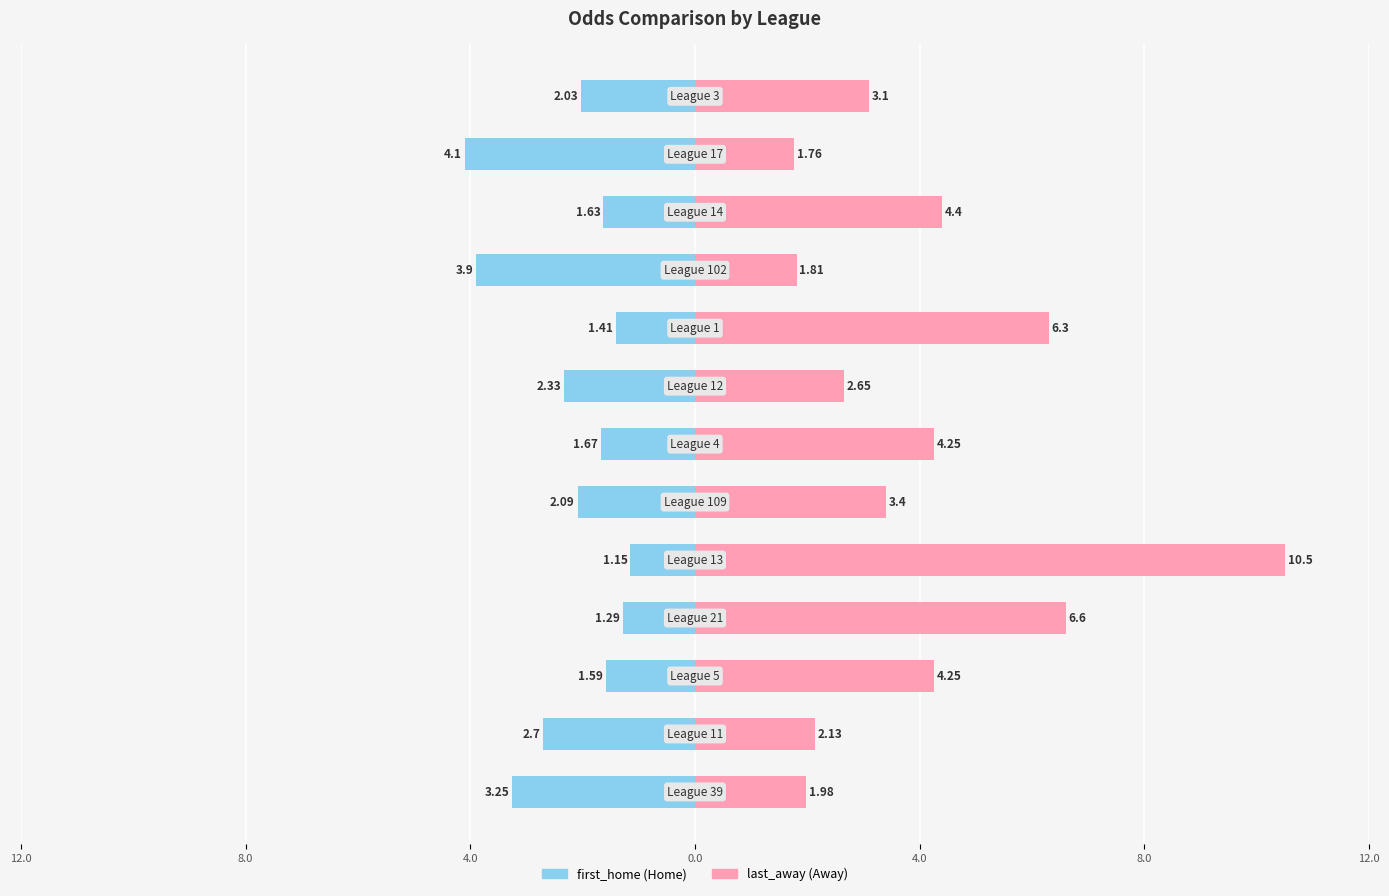

Which series has the largest total across all categories?

last_away